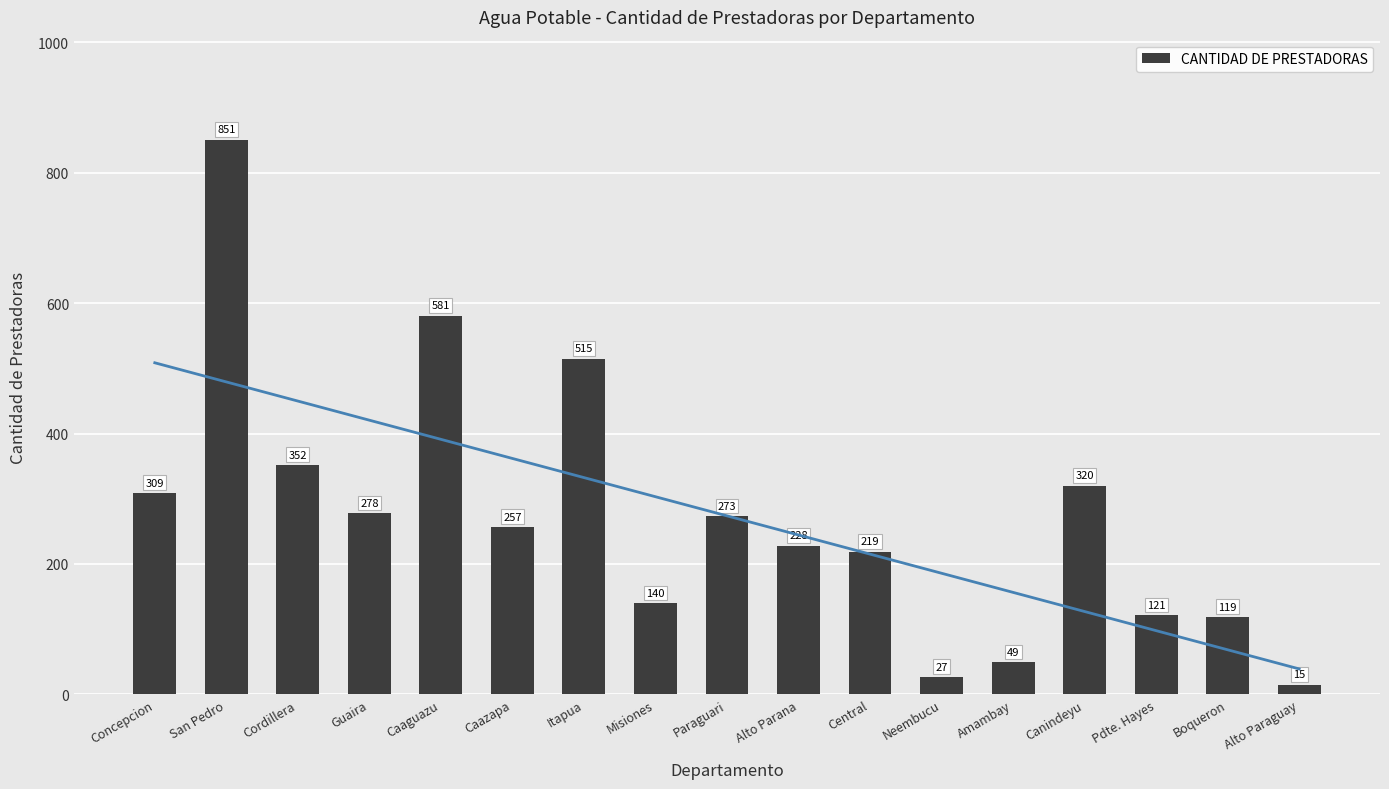

The value at Boqueron is 119. True or false?

True